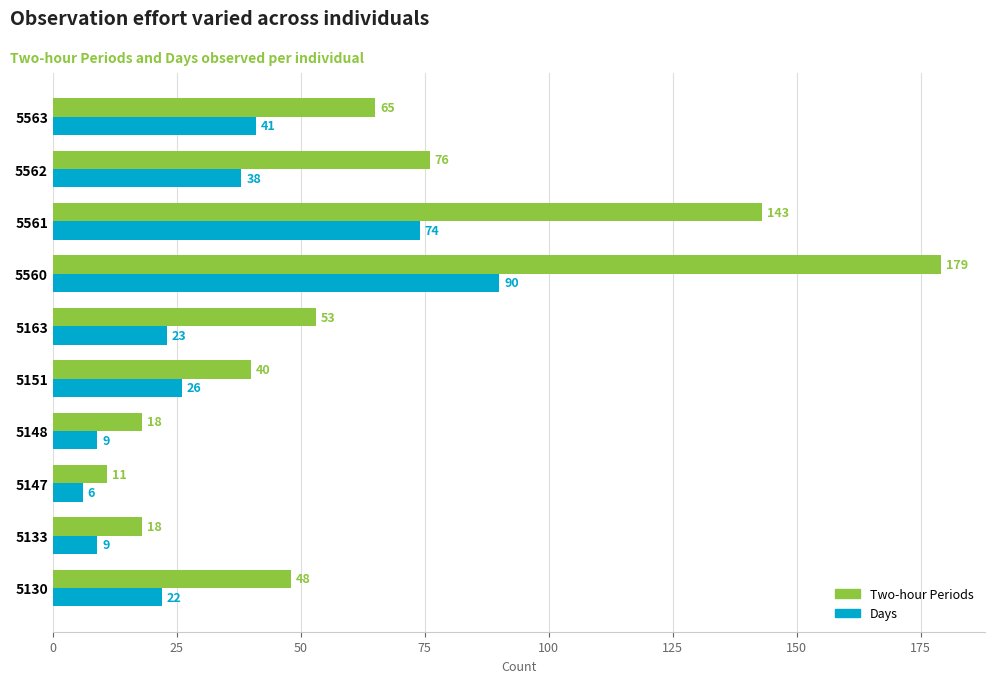

Which series has the largest range (max minus min)?

Two-hour Periods